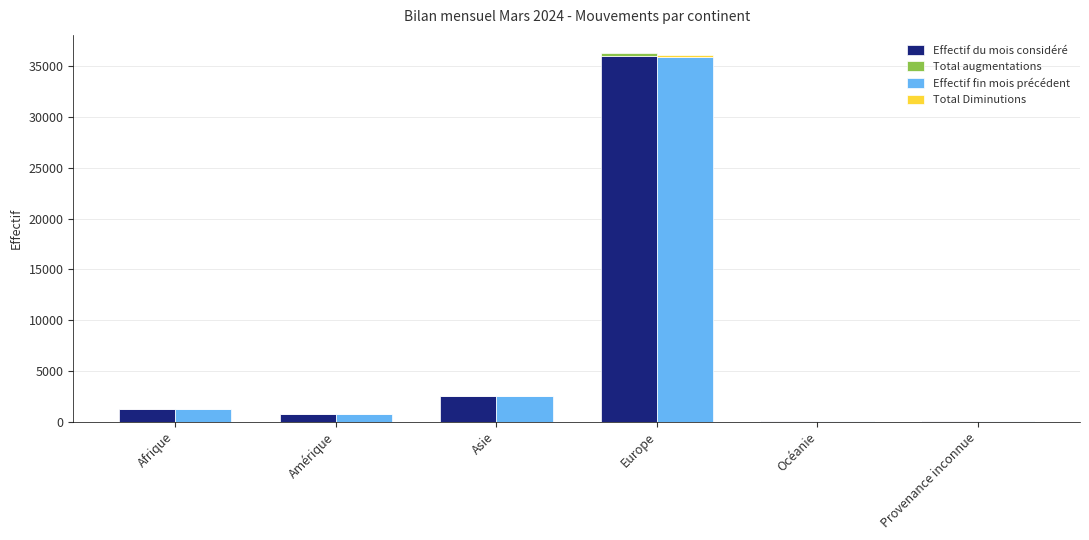

What position from the left is Europe?

4